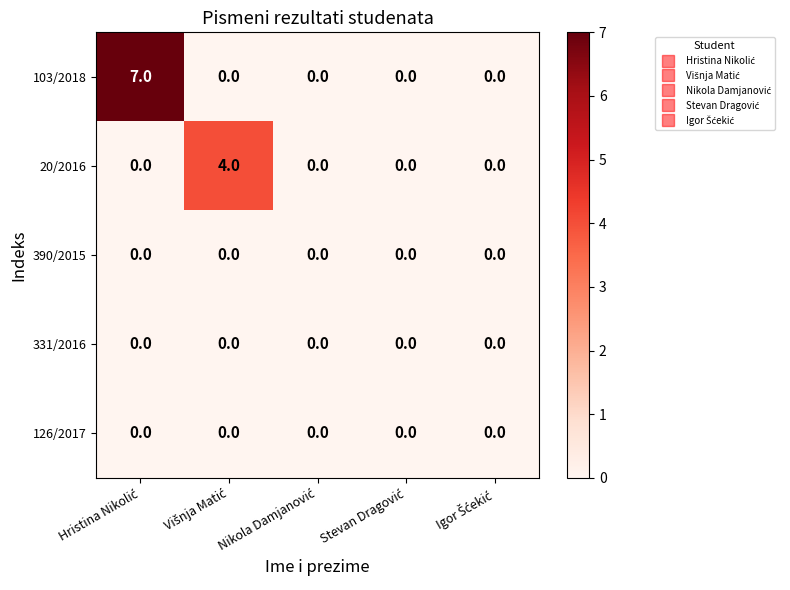

What is the sum of all 103/2018 values?

7